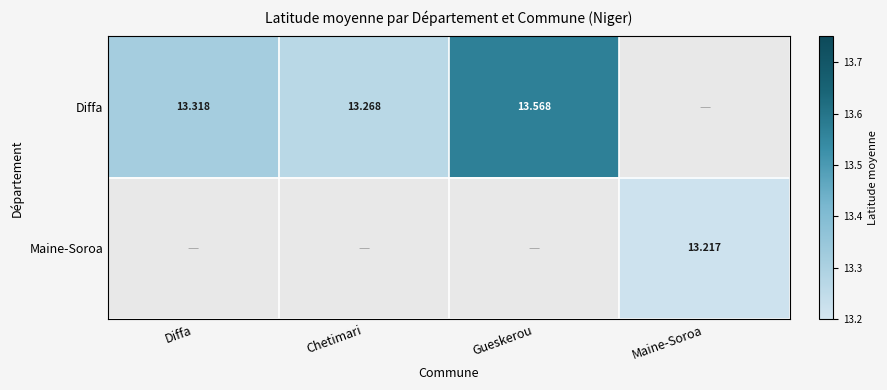

How many values in Maine-Soroa are above zero?

1